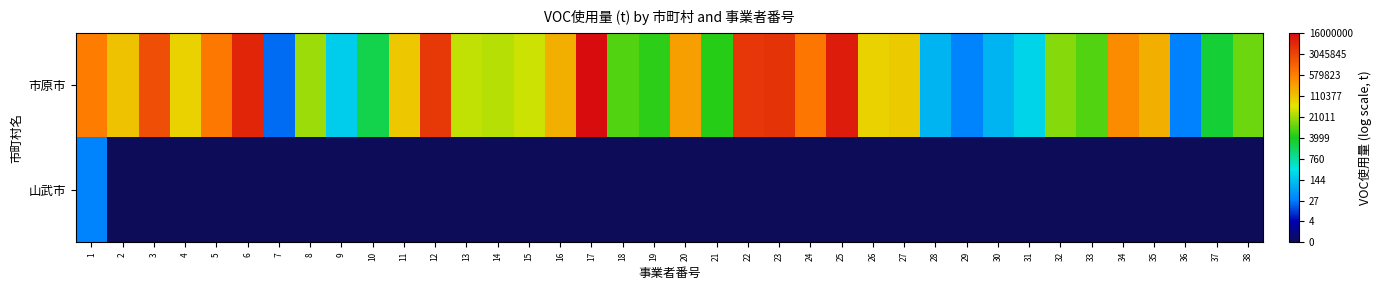

How many categories are shown in the chart?

38